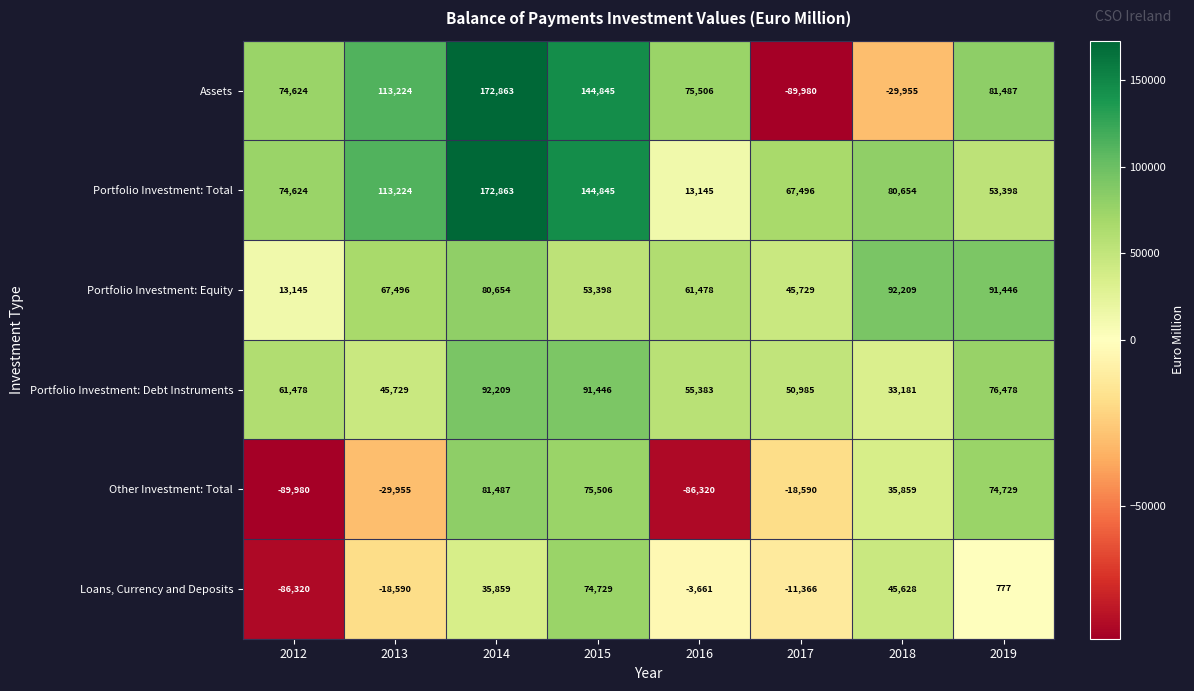

What is the greatest value displayed?

172863